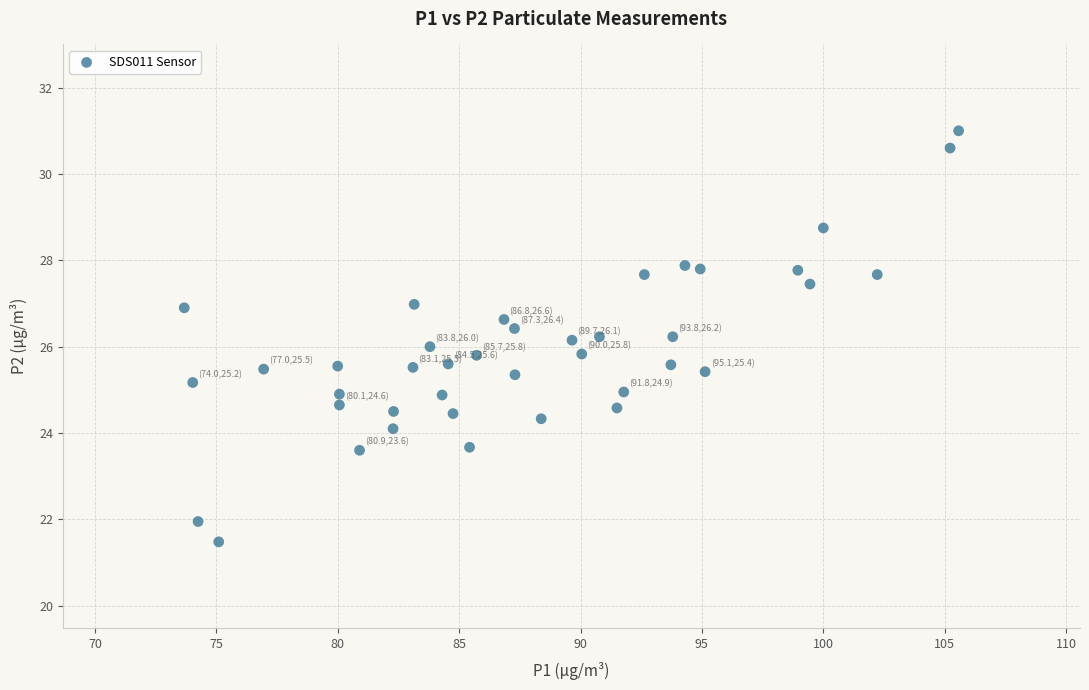

What is the range of X values (max minus min)?

31.9